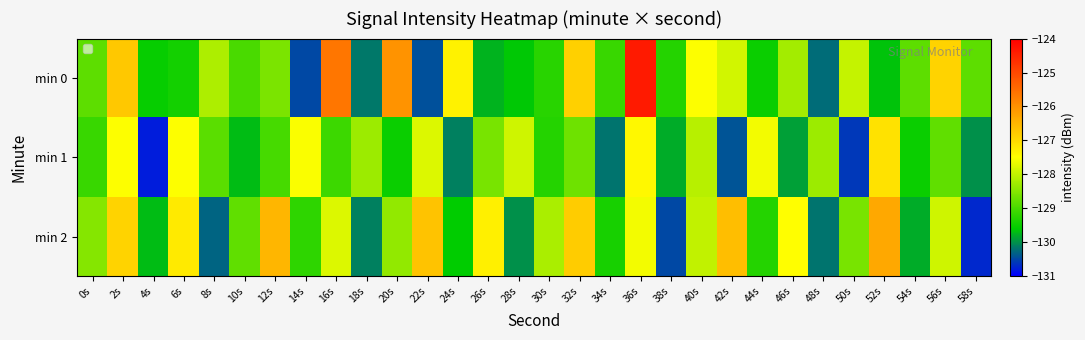

How many categories are shown in the chart?

30